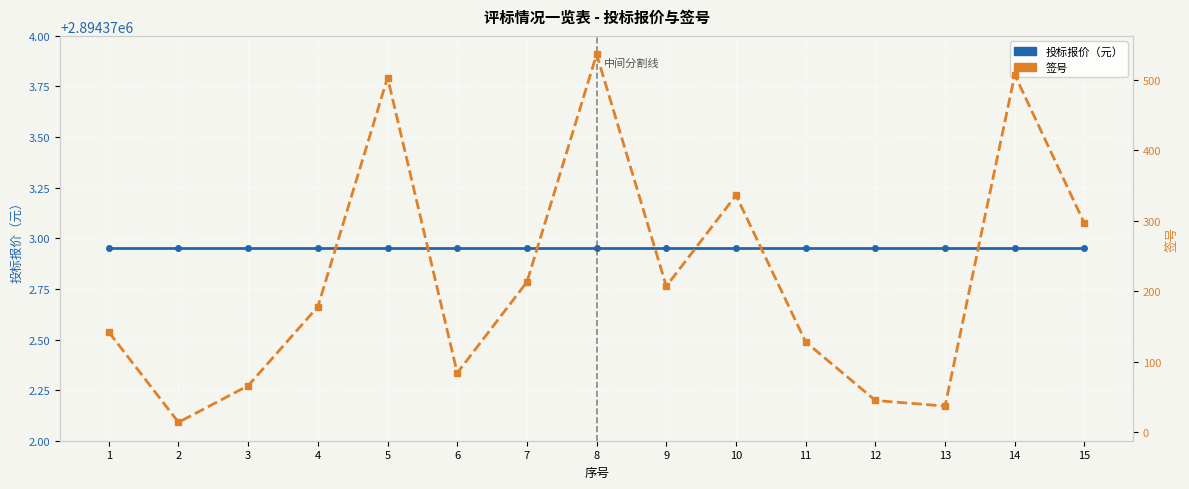

What are all the series names shown in the legend?

投标报价（元）, 签号